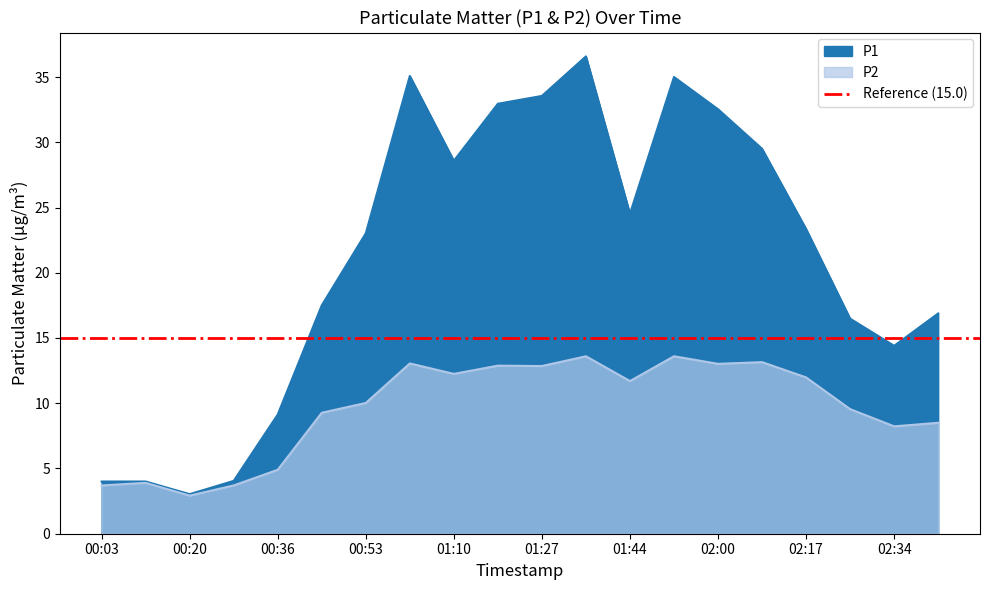

True or false: P1 and P2 cross at least once.

False